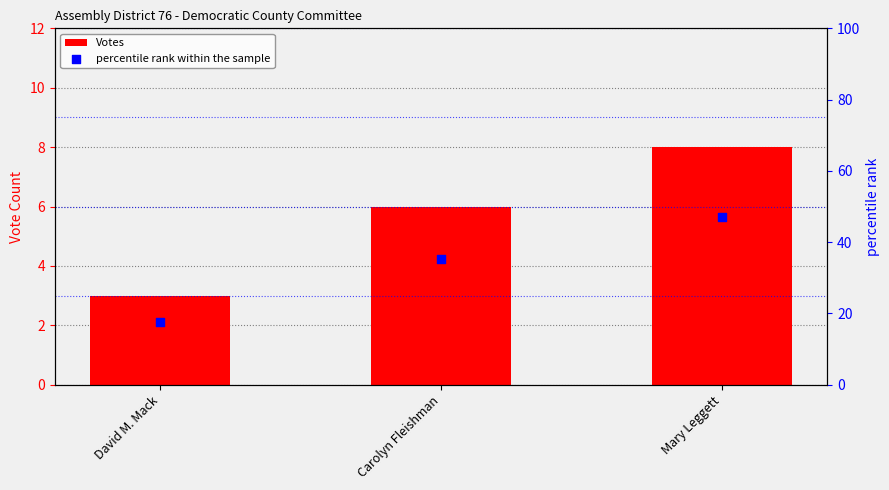

At how many categories does at least one series exceed 24?

2